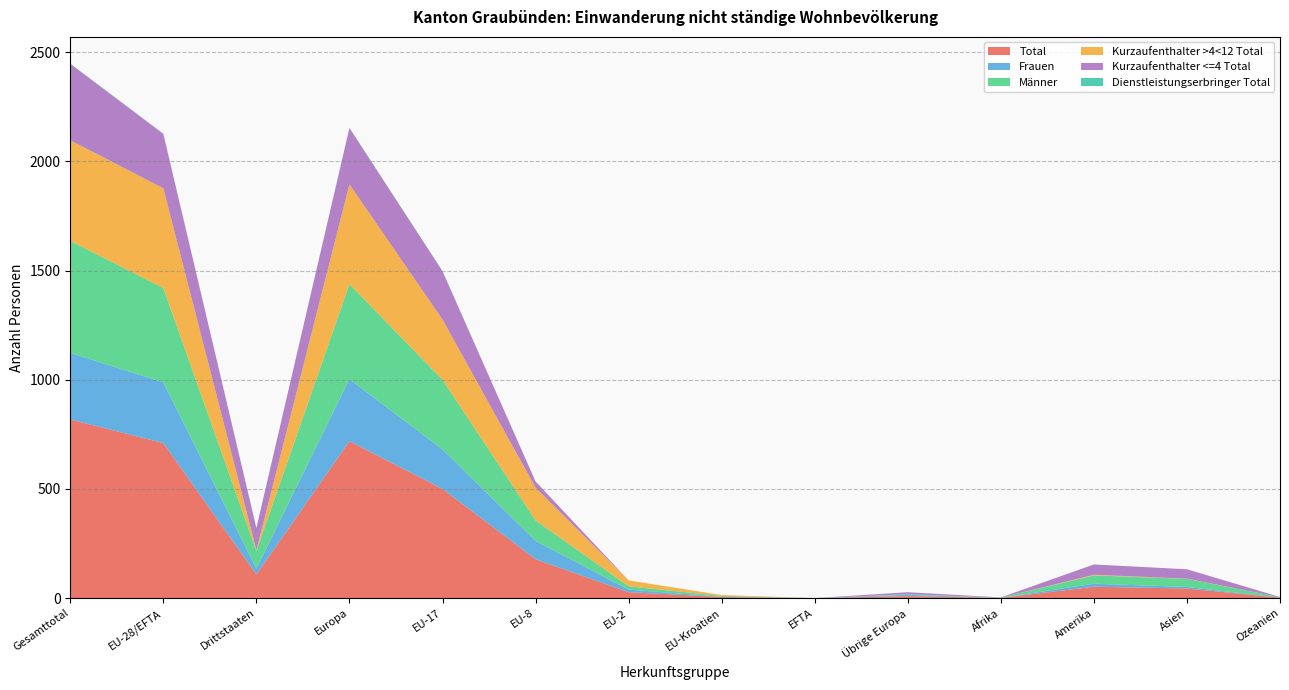

Reading right to left, transcribe all the data shown in this chart.

Total: Ozeanien=2	Asien=44	Amerika=52	Afrika=1	Übrige Europa=9	EFTA=0	EU-Kroatien=5	EU-2=27	EU-8=178	EU-17=500	Europa=719	Drittstaaten=108	EU-28/EFTA=710	Gesamttotal=818
Frauen: Ozeanien=0	Asien=7	Amerika=14	Afrika=0	Übrige Europa=6	EFTA=0	EU-Kroatien=1	EU-2=12	EU-8=84	EU-17=181	Europa=284	Drittstaaten=27	EU-28/EFTA=278	Gesamttotal=305
Männer: Ozeanien=2	Asien=37	Amerika=38	Afrika=1	Übrige Europa=3	EFTA=0	EU-Kroatien=4	EU-2=15	EU-8=94	EU-17=319	Europa=435	Drittstaaten=81	EU-28/EFTA=432	Gesamttotal=513
Kurzaufenthalter >4<12 Total: Ozeanien=0	Asien=1	Amerika=3	Afrika=0	Übrige Europa=0	EFTA=0	EU-Kroatien=4	EU-2=27	EU-8=150	EU-17=276	Europa=457	Drittstaaten=4	EU-28/EFTA=457	Gesamttotal=461
Kurzaufenthalter <=4 Total: Ozeanien=1	Asien=43	Amerika=47	Afrika=1	Übrige Europa=9	EFTA=0	EU-Kroatien=0	EU-2=0	EU-8=28	EU-17=221	Europa=258	Drittstaaten=101	EU-28/EFTA=249	Gesamttotal=350
Dienstleistungserbringer Total: Ozeanien=0	Asien=0	Amerika=0	Afrika=0	Übrige Europa=0	EFTA=0	EU-Kroatien=0	EU-2=0	EU-8=0	EU-17=1	Europa=1	Drittstaaten=0	EU-28/EFTA=1	Gesamttotal=1